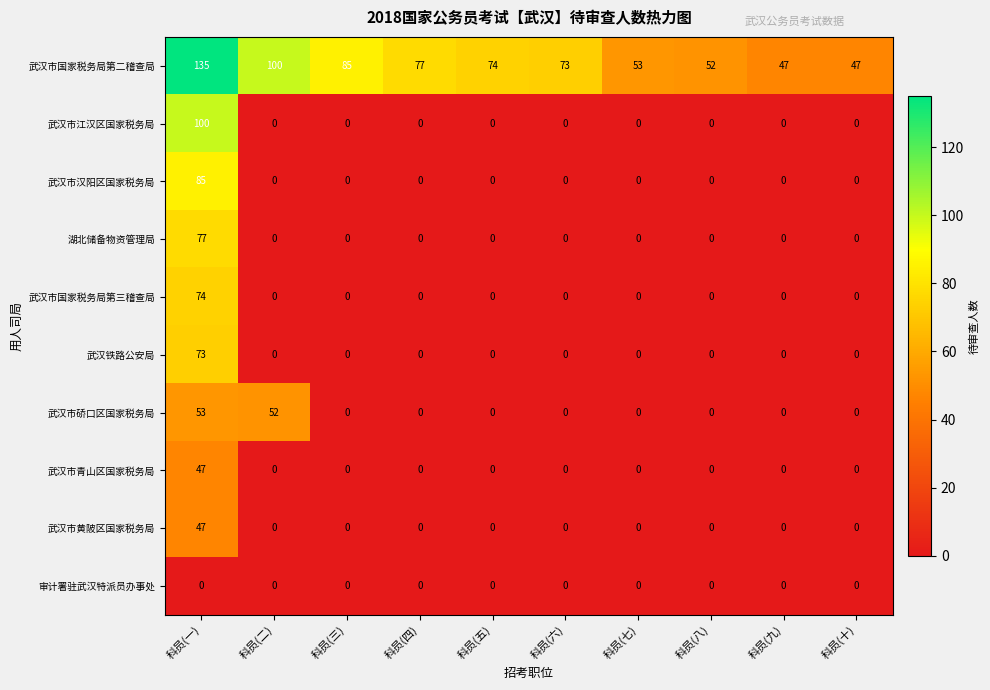

At which category does the chart reach its peak across all series?

科员(一)